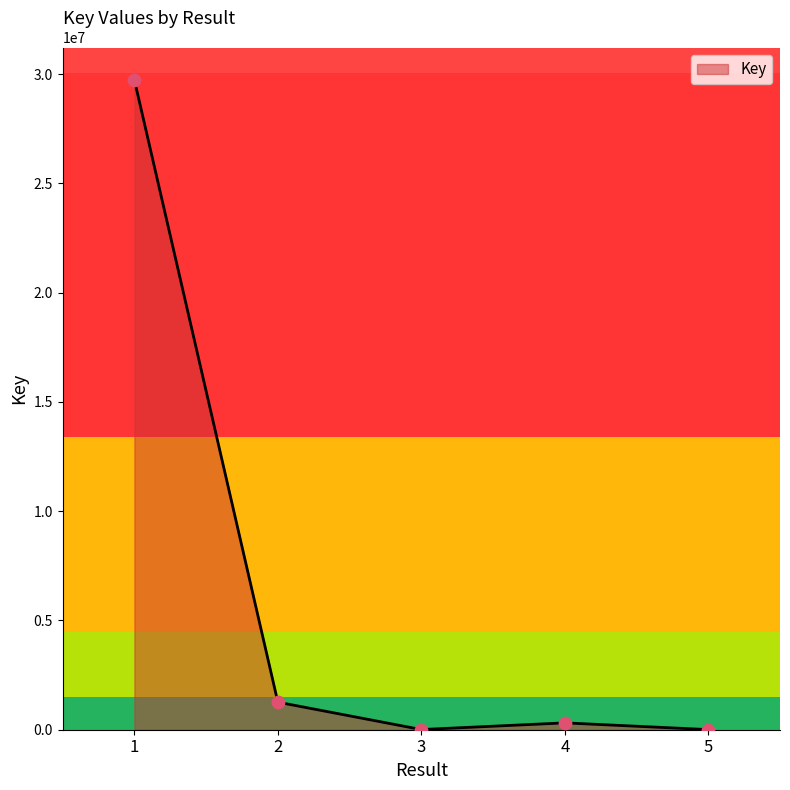

Which has a higher value, 4 or 2?

2